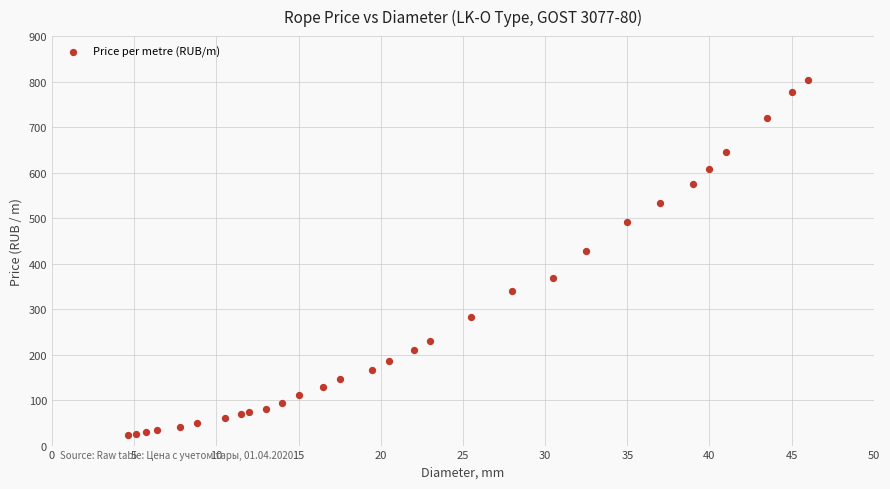

What is the range of Y values (max minus min)?

780.2